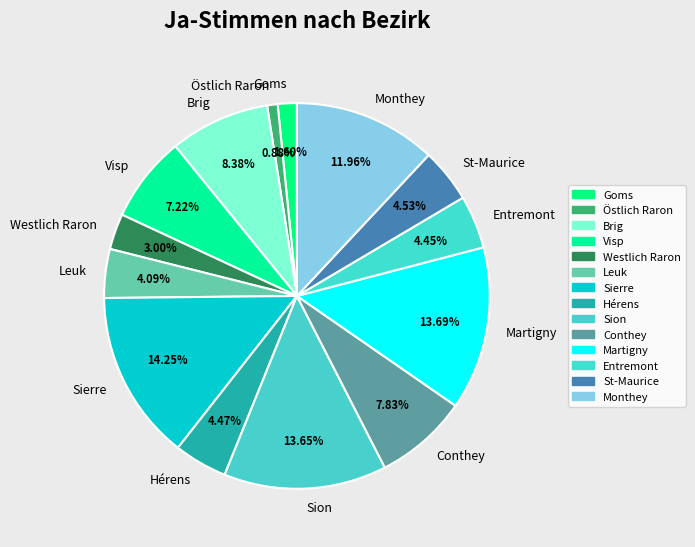

What percentage is the Conthey slice, to the nearest percent?

8%